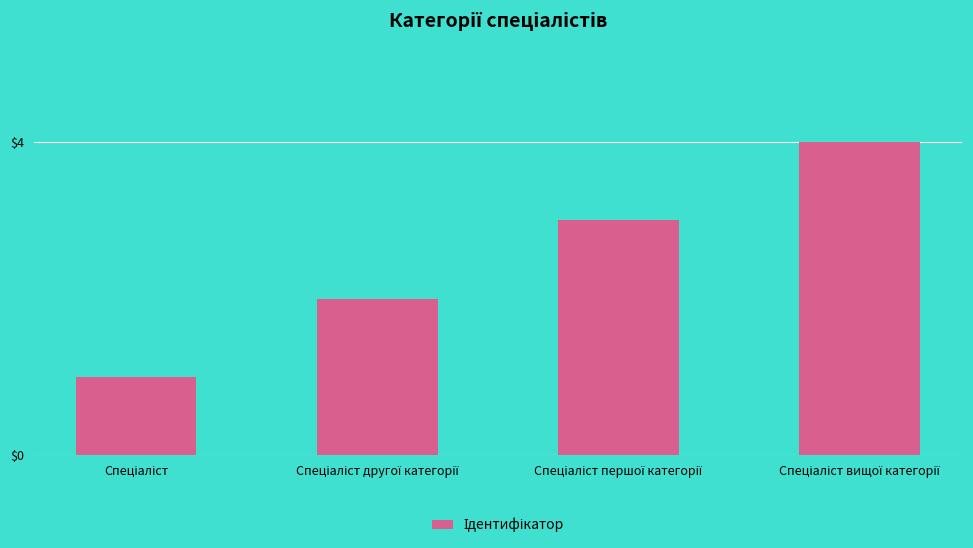

What is the sum of all values?

10